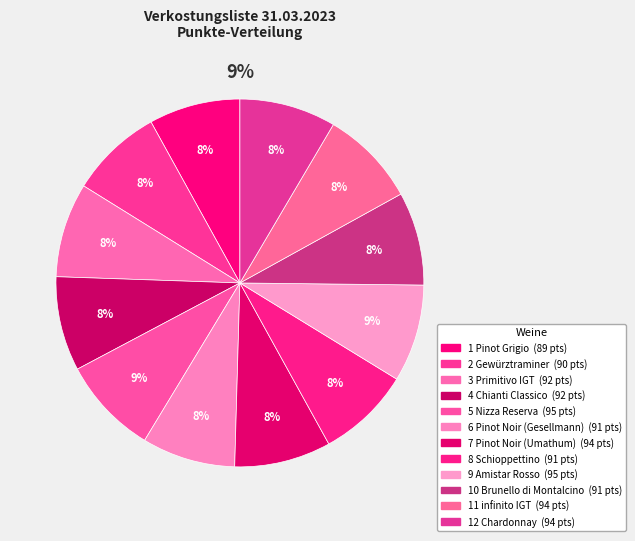

To the nearest percent, what is the combined percentage of 11 infinito IGT and 2 Gewürztraminer?

17%